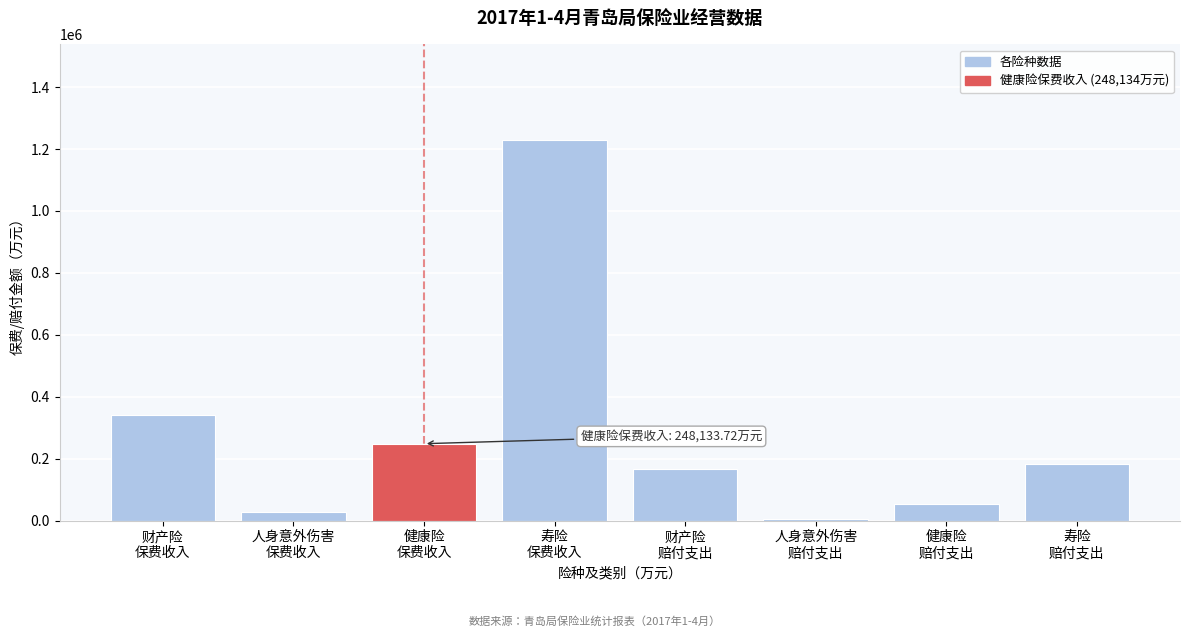

What is the value of the 5th bar from the left?

164985.3